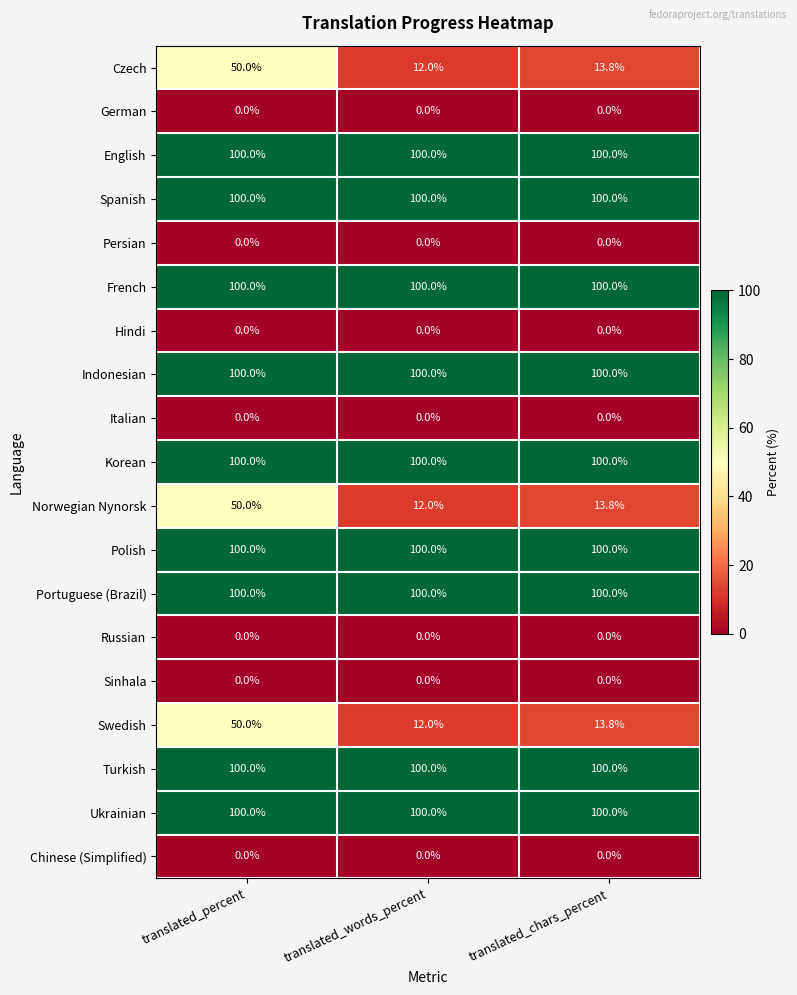

What is the greatest value displayed?

100.0